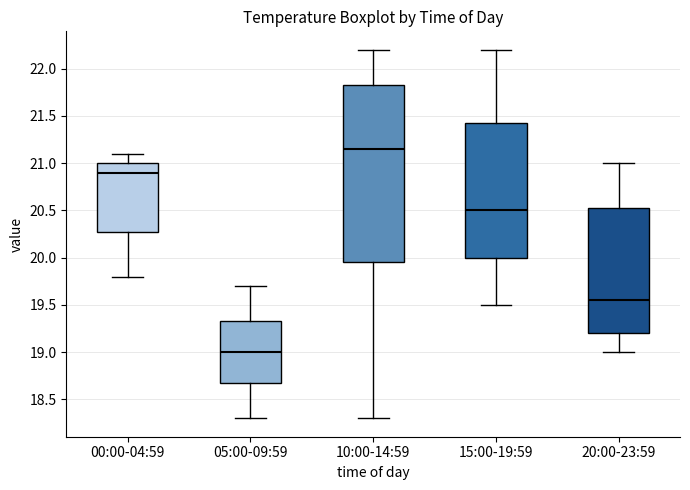

Where does the lower whisker of the box for 10:00-14:59 end on the y-axis? The values are not printed on the chart, so give them approximately, as read against the axis.

18.30